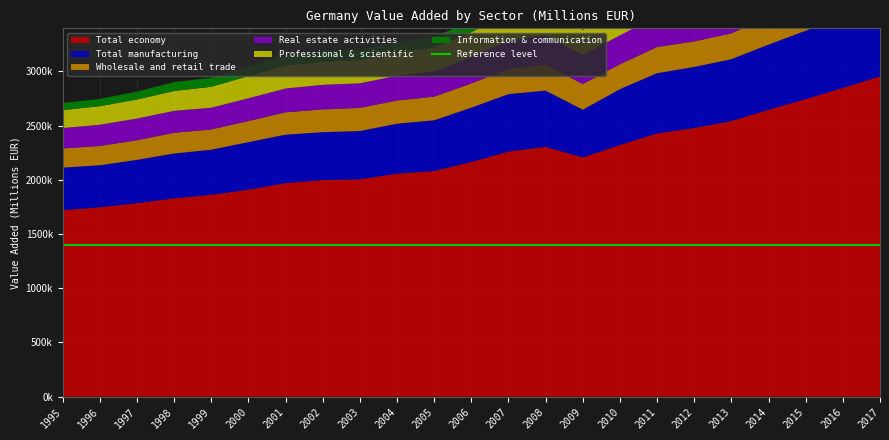

Reading right to left, what are all the values shown in this chart?

Total economy: 2017=2954696	2016=2847740	2015=2745337	2014=2646444	2013=2542656	2012=2478596	2011=2428078	2010=2321695	2009=2207236	2008=2304665	2007=2261360	2006=2164972	2005=2082086	2004=2057626	2003=2005064	2002=1998344	2001=1969930	2000=1909237	1999=1862037	1998=1829659	1997=1785042	1996=1746613	1995=1720797
Total manufacturing: 2017=690213	2016=666300	2015=630671	2014=601431	2013=570445	2012=563279	2011=556004	2010=515175	2009=439843	2008=518726	2007=530125	2006=500866	2005=467400	2004=460474	2003=445384	2002=441359	2001=446992	2000=438718	1999=415940	1998=413706	1997=399273	1996=387844	1995=391746
Wholesale and retail trade: 2017=295414	2016=280216	2015=268702	2014=256426	2013=238384	2012=235648	2011=241204	2010=229376	2009=236901	2008=239129	2007=231296	2006=223791	2005=217860	2004=214170	2003=213351	2002=210233	2001=206260	2000=194773	1999=186922	1998=191076	1997=181434	1996=177918	1995=177198
Real estate activities: 2017=316158	2016=308254	2015=302353	2014=293374	2013=289902	2012=278631	2011=281645	2010=267279	2009=266222	2008=271034	2007=259663	2006=243138	2005=233715	2004=228526	2003=226562	2002=226956	2001=219590	2000=209858	1999=200650	1998=202129	1997=199787	1996=195885	1995=188286
Professional & scientific: 2017=319354	2016=308710	2015=301403	2014=289107	2013=275906	2012=264606	2011=255925	2010=246332	2009=233342	2008=256348	2007=248010	2006=230086	2005=221892	2004=214994	2003=215988	2002=212966	2001=211634	2000=204432	1999=193250	1998=182913	1997=175823	1996=171256	1995=165070
Information & communication: 2017=137237	2016=133195	2015=128775	2014=125172	2013=119927	2012=116418	2011=112130	2010=103345	2009=104580	2008=108637	2007=107420	2006=101746	2005=95955	2004=96657	2003=90397	2002=98635	2001=95551	2000=87024	1999=82784	1998=82144	1997=72925	1996=67149	1995=65717